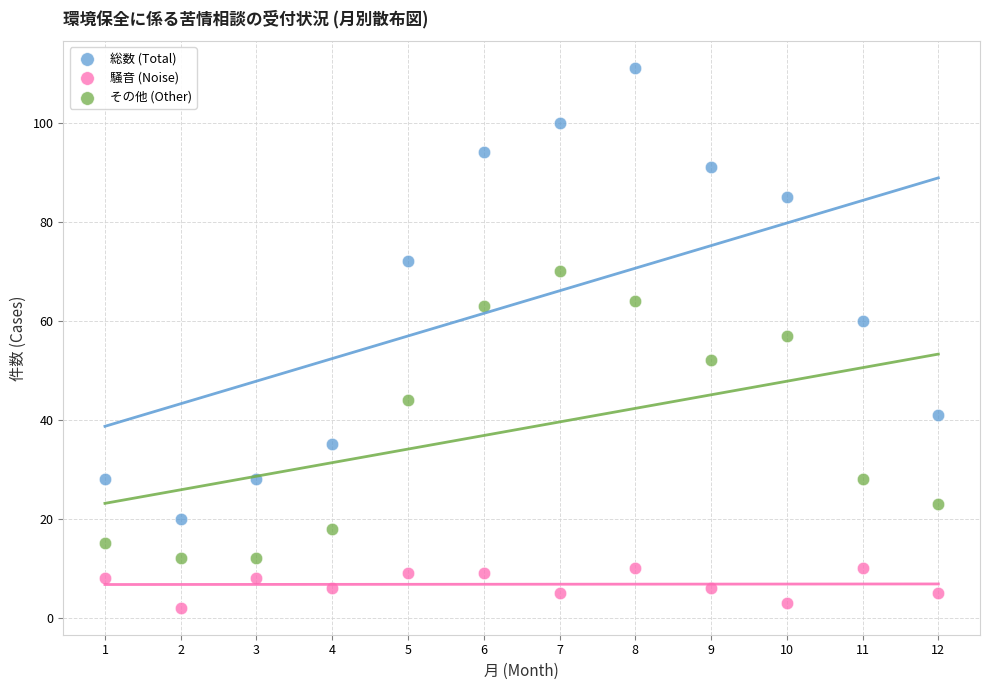

What are all the series names shown in the legend?

総数 (Total), 騒音 (Noise), その他 (Other)